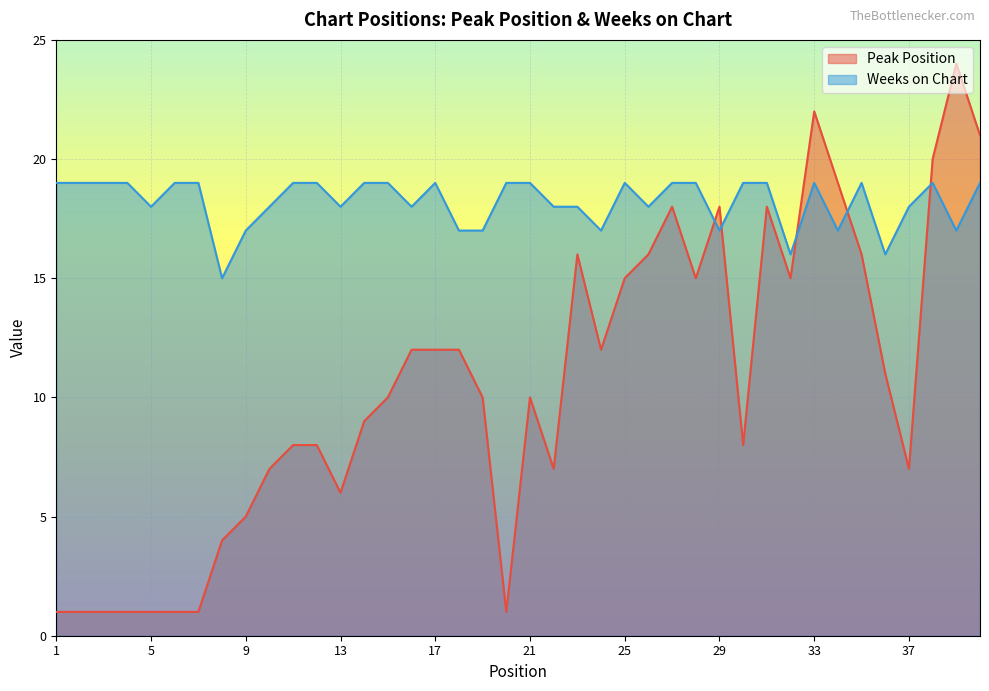

Which series has the largest total across all categories?

Weeks on Chart